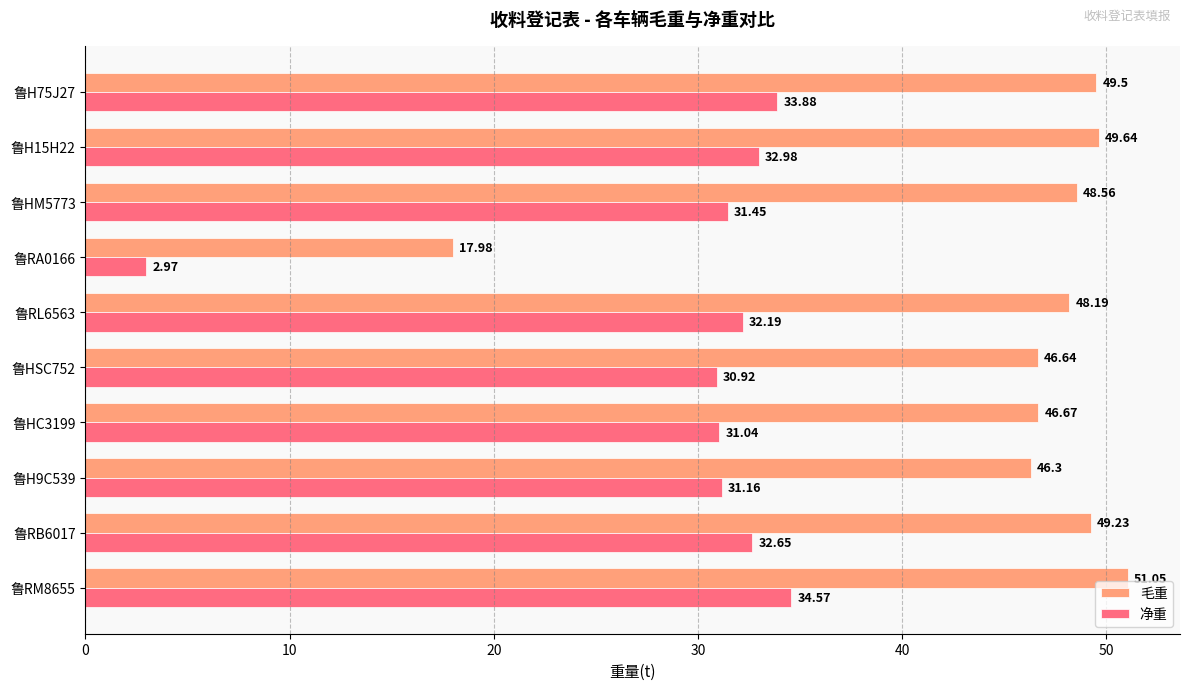

Rank the categories by 毛重 value from highest to lowest.

鲁RM8655, 鲁H15H22, 鲁H75J27, 鲁RB6017, 鲁HM5773, 鲁RL6563, 鲁HC3199, 鲁HSC752, 鲁H9C539, 鲁RA0166